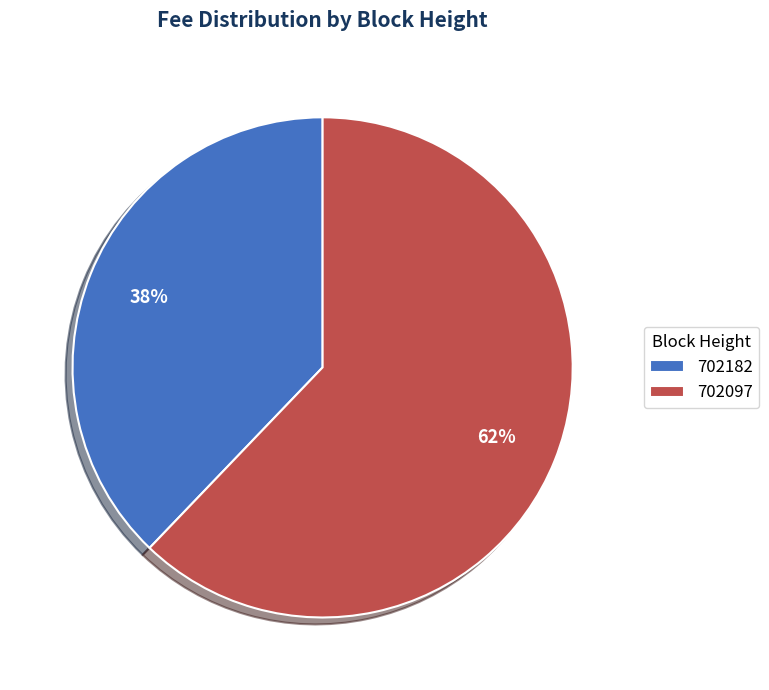

Is the sum of 702182 and 702097 greater than half?

Yes